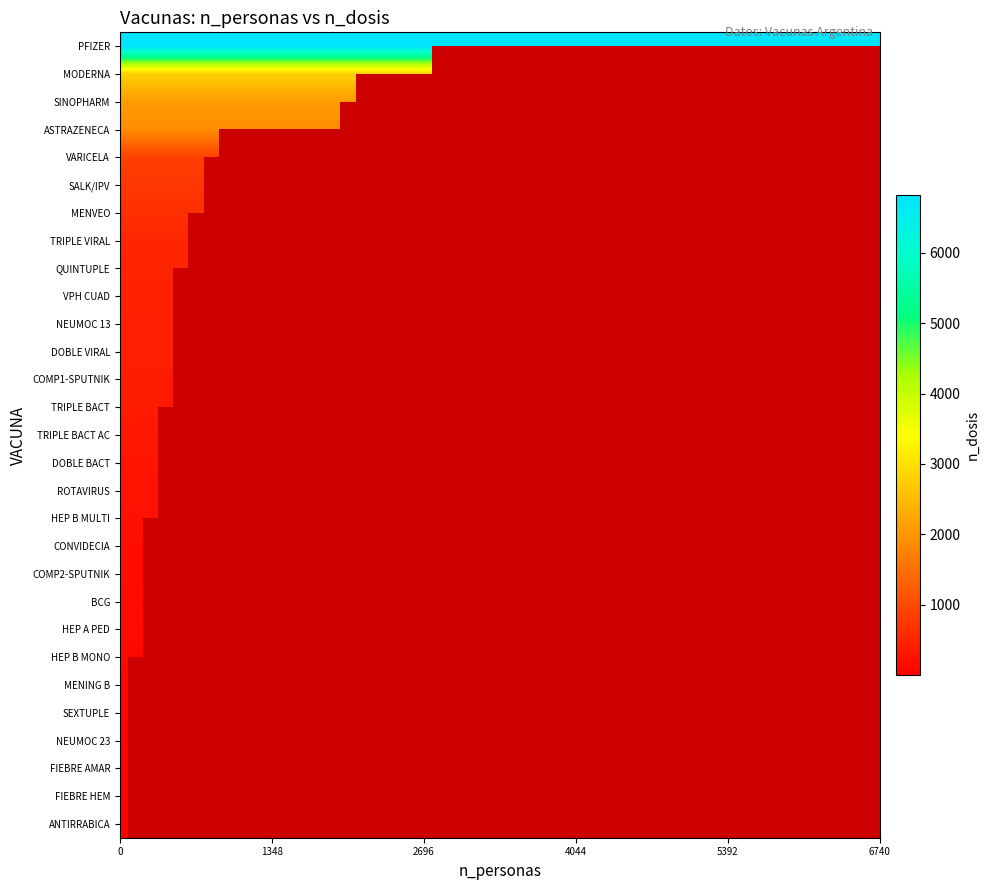

What is the sum of the n_personas values at 10 and 7?

531